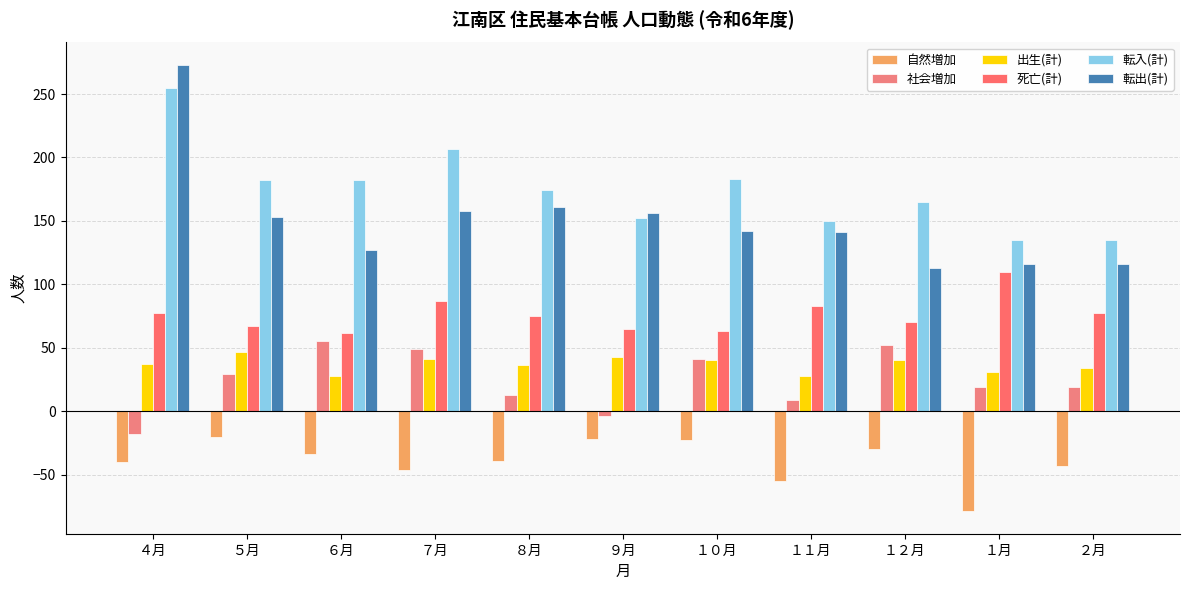

How many bars are there in each group?

6